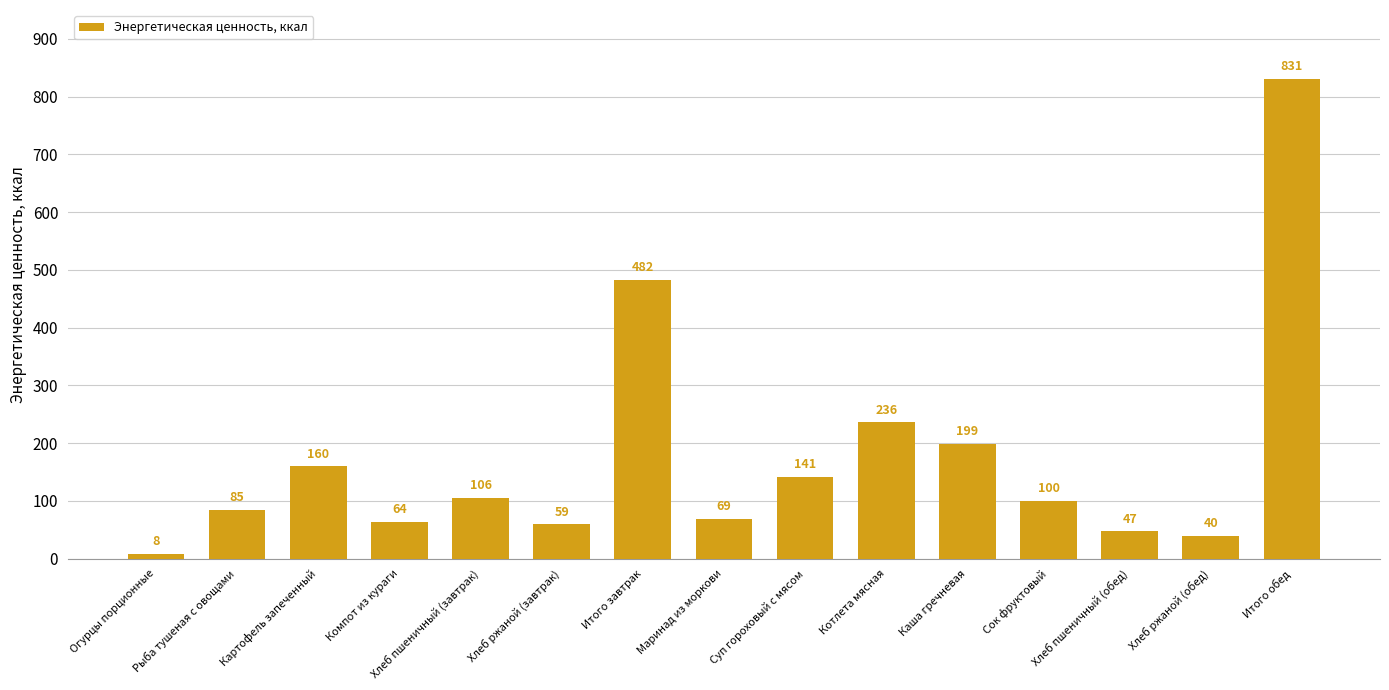

What is the maximum value shown in the chart?

831.0